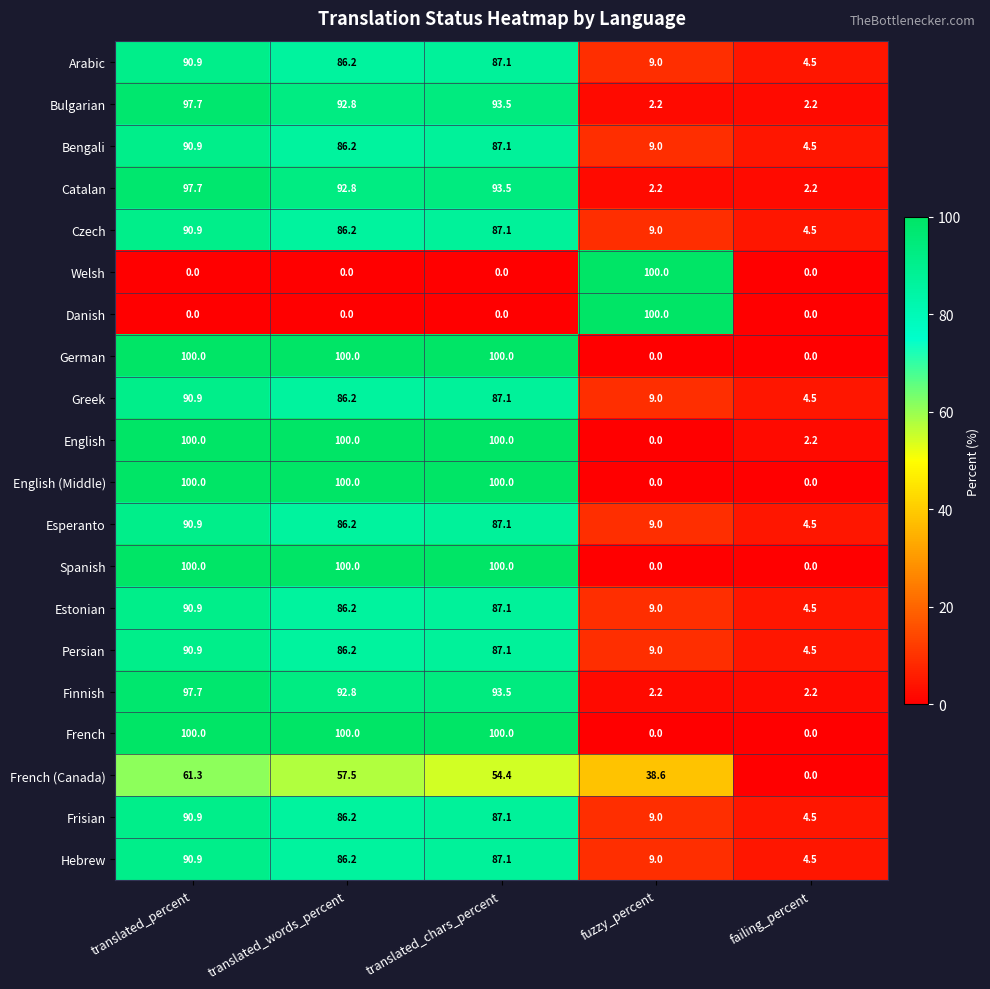

What is the spread (max minus min) of values at translated_chars_percent?

100.0